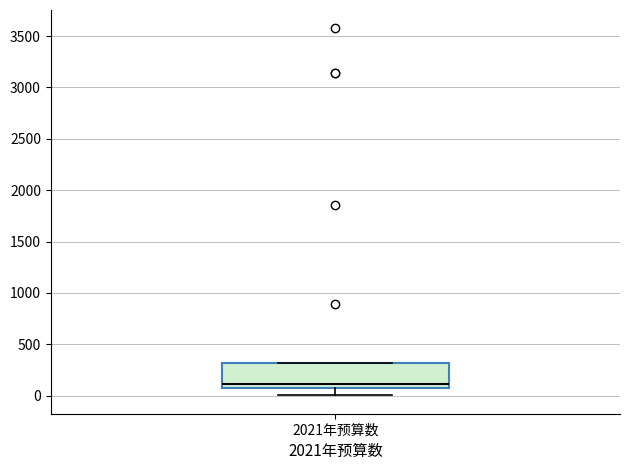

Where is the lower edge of the box for 2021年预算数 on the y-axis? The values are not printed on the chart, so give them approximately, as read against the axis.

50